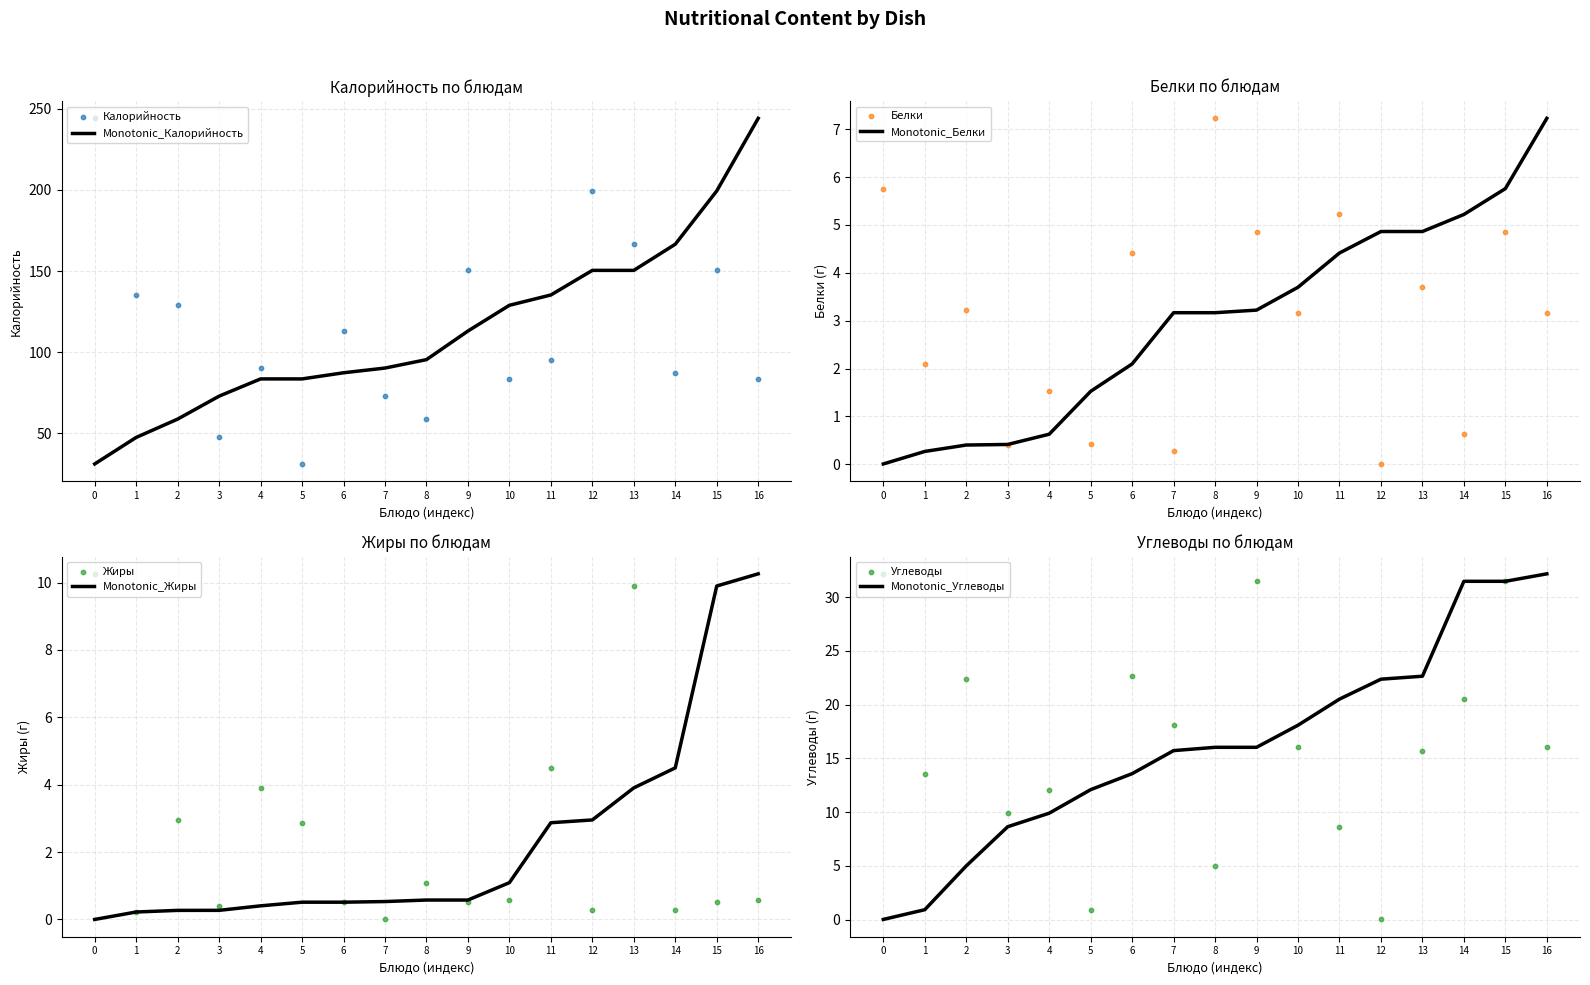

Which series contains the lowest Y value?

Жиры